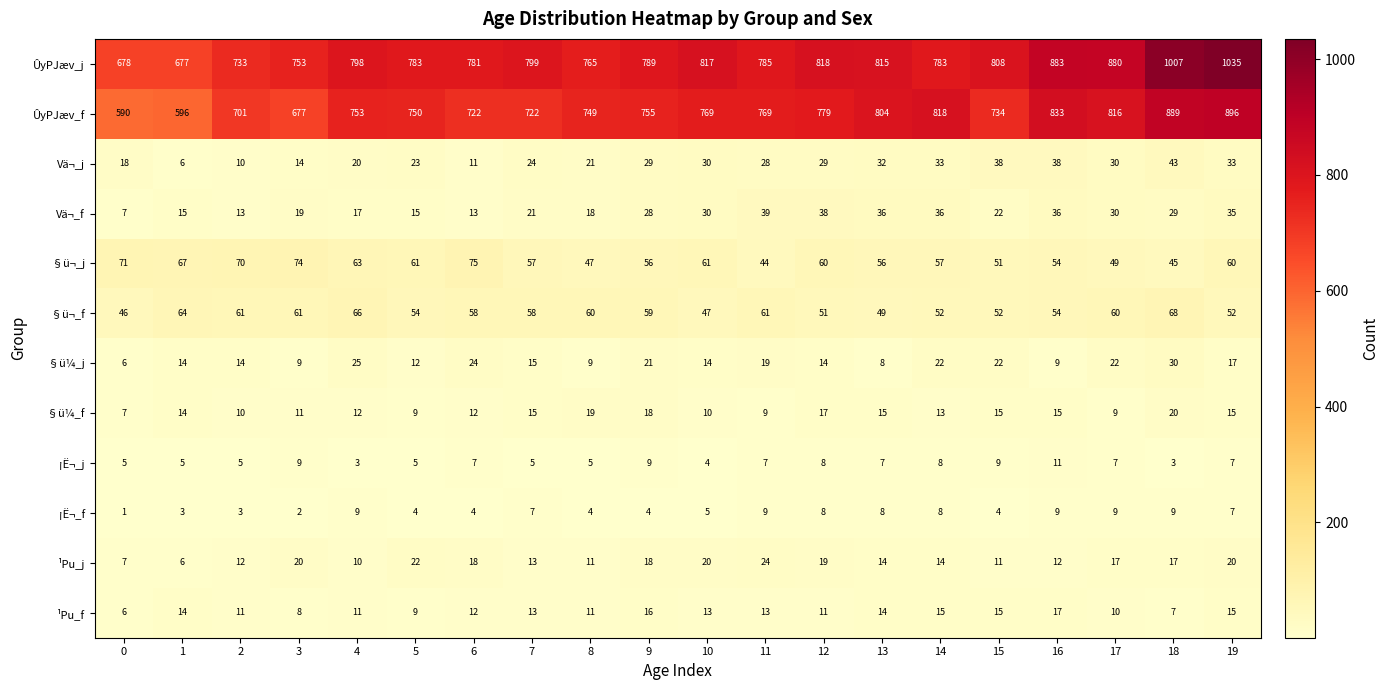

What is the lowest value of the §ü¼_f series?

7